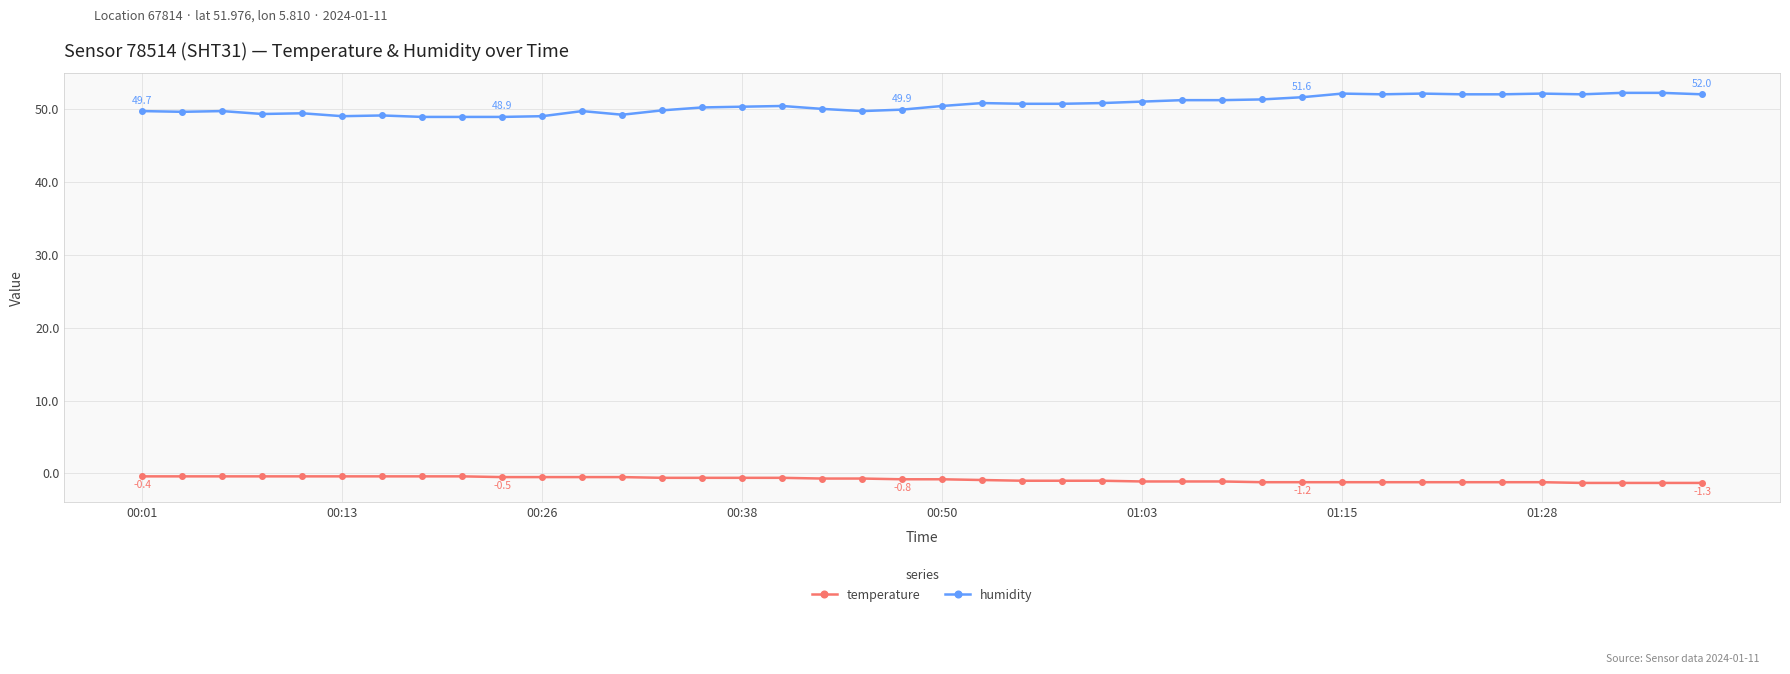

What is the value of the humidity point at the 2nd from the left?

49.6